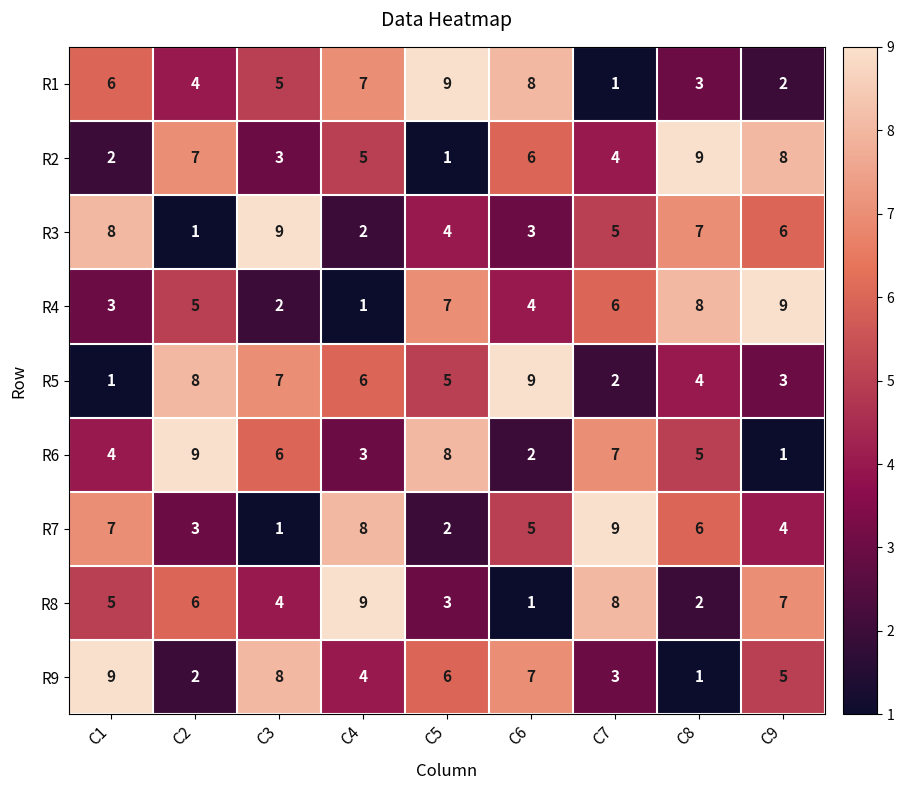

Rank the series at C1 from lowest to highest value.

R5, R2, R4, R6, R8, R1, R7, R3, R9